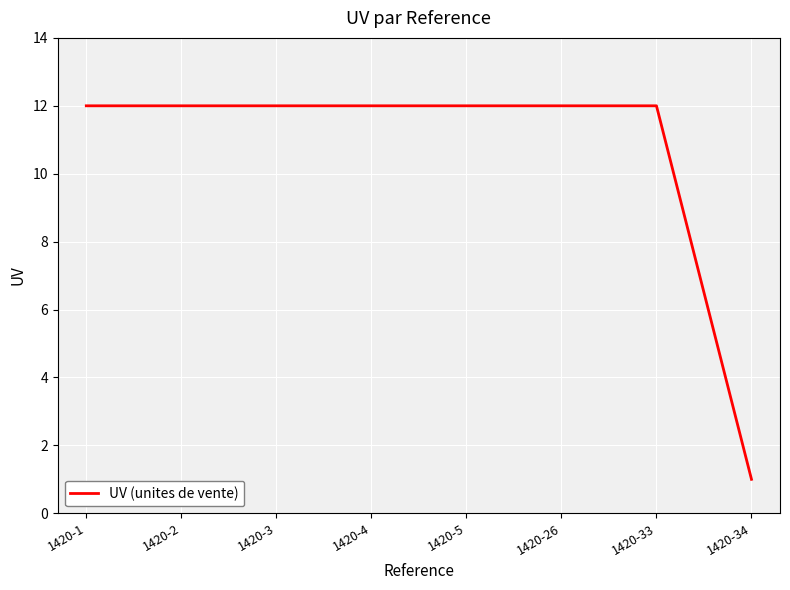

Which label corresponds to the smallest value in the chart?

1420-34